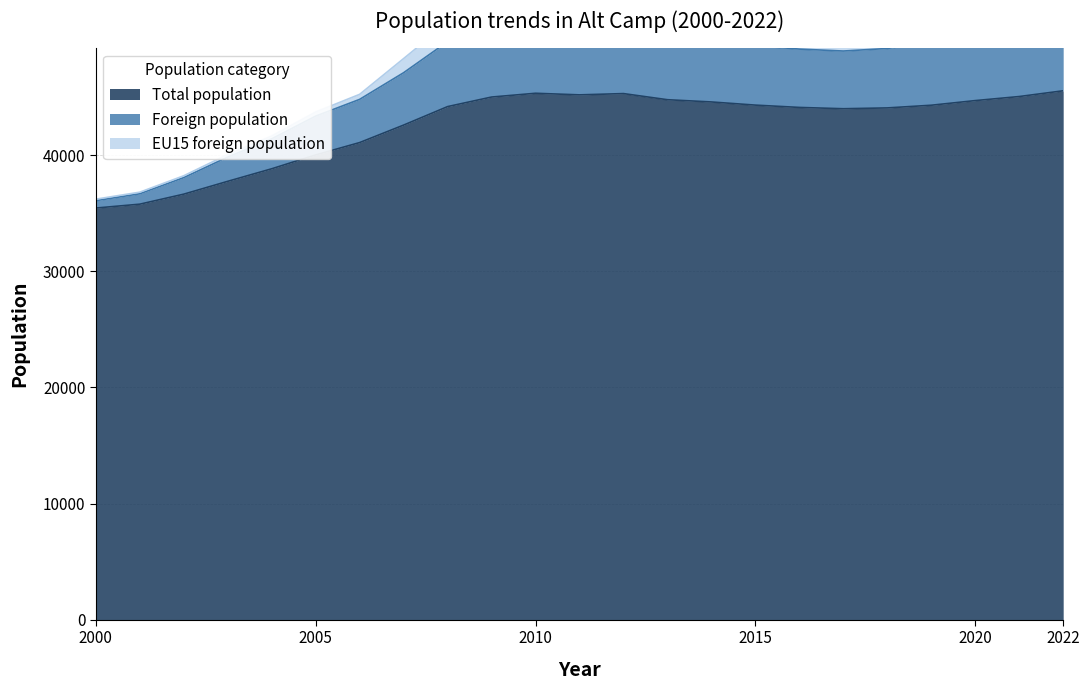

What is the maximum value for Total population?

45540